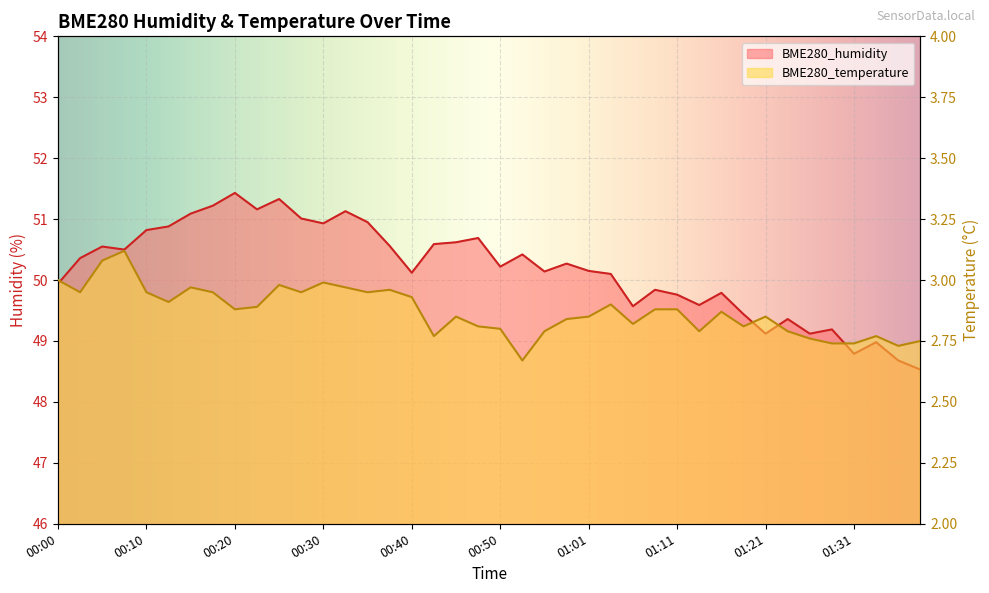

Which series changed the most between 00:05 and 01:36?

BME280_humidity